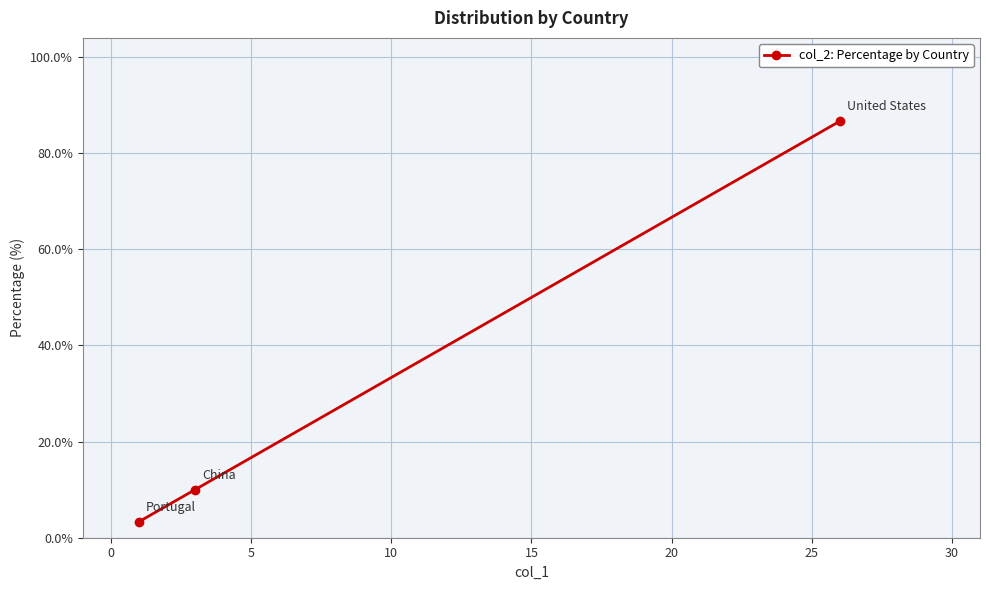

What is the smallest value displayed?

3.3